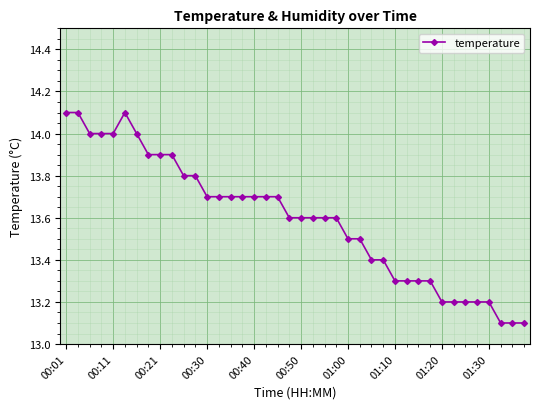

True or false: there are more than 0 points higher than both neighbors.

True